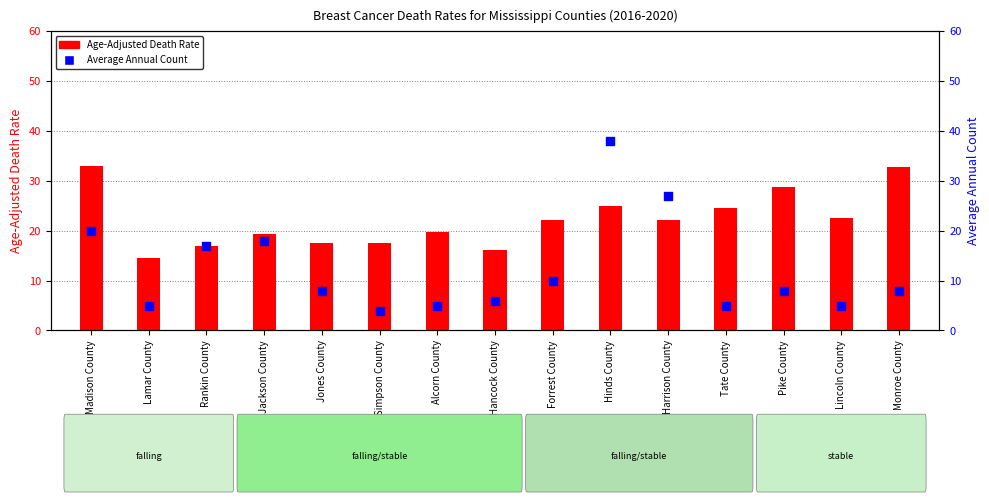

Which series reaches the maximum Y coordinate?

Average Annual Count